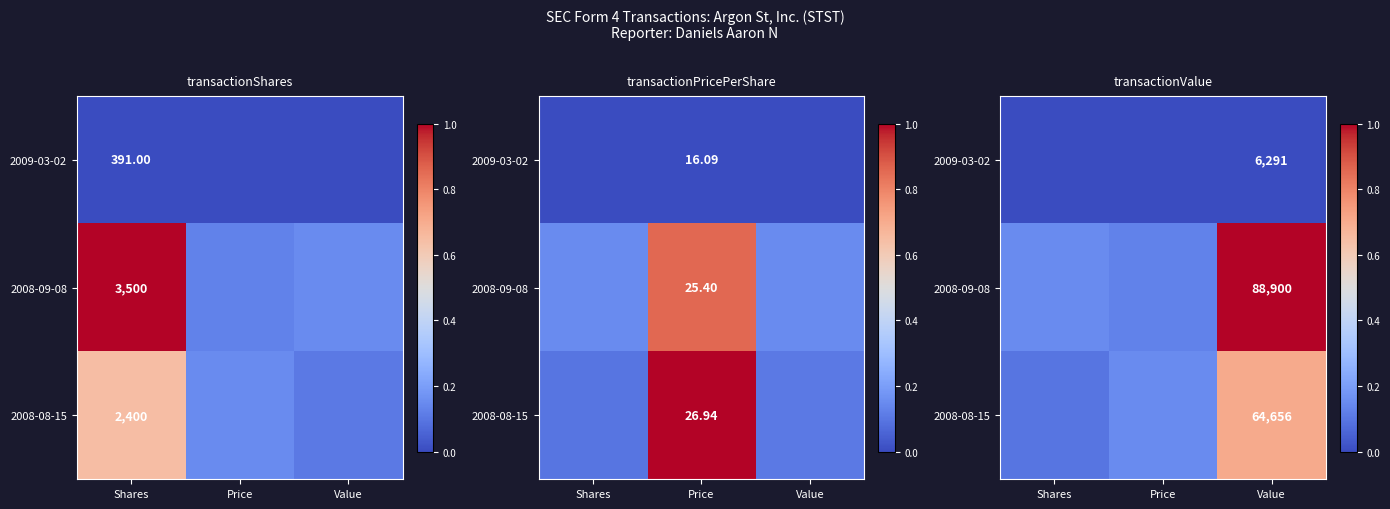

Which series has the largest total across all categories?

2008-09-08